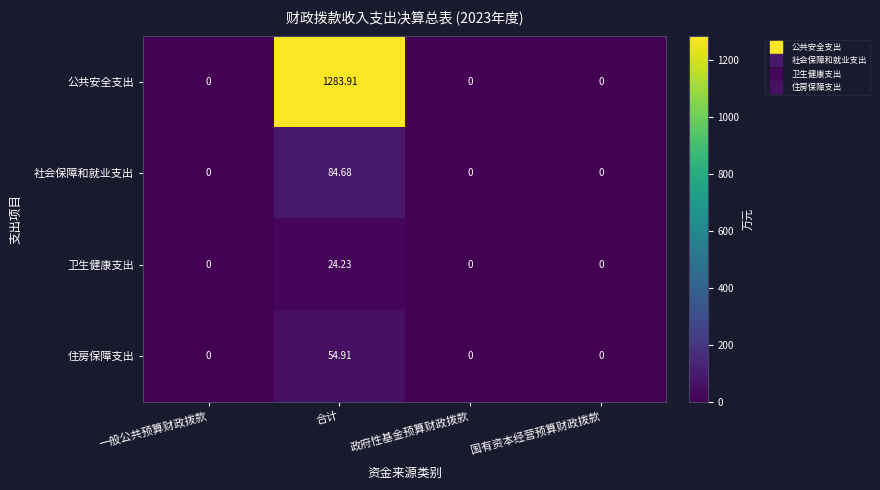

Which series changed the most between 合计 and 政府性基金预算财政拨款?

公共安全支出